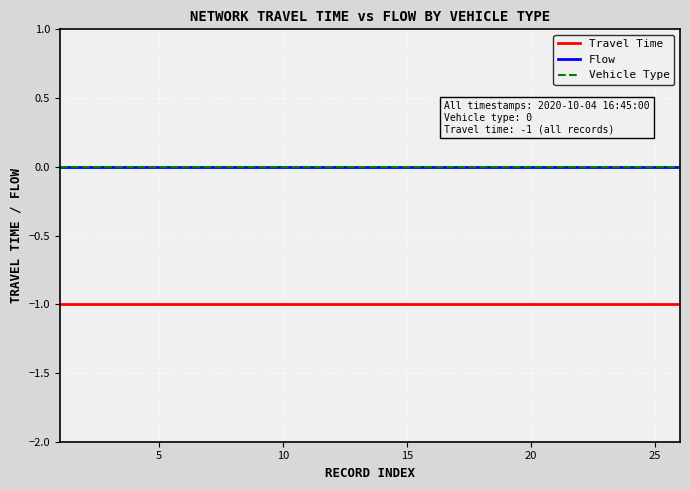

Reading left to right, list all the values displayed in this chart.

Travel Time: -1	-1	-1	-1	-1	-1	-1	-1	-1	-1	-1	-1	-1	-1	-1	-1	-1	-1	-1	-1	-1	-1	-1	-1	-1	-1
Flow: 0	0	0	0	0	0	0	0	0	0	0	0	0	0	0	0	0	0	0	0	0	0	0	0	0	0
Vehicle Type: 0	0	0	0	0	0	0	0	0	0	0	0	0	0	0	0	0	0	0	0	0	0	0	0	0	0